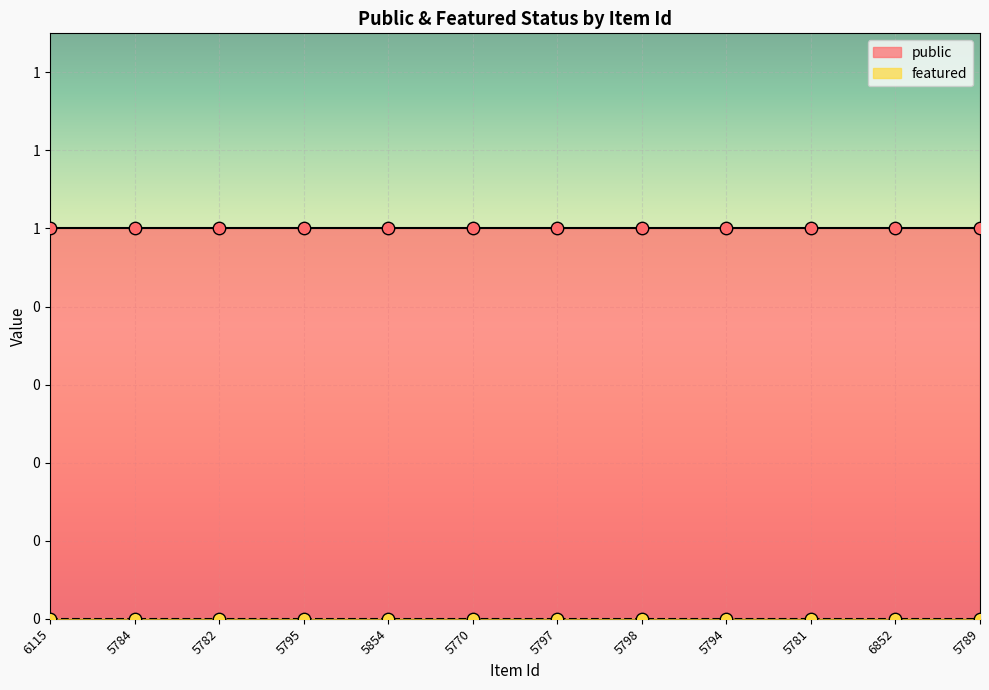

At how many categories does at least one series exceed 0?

12